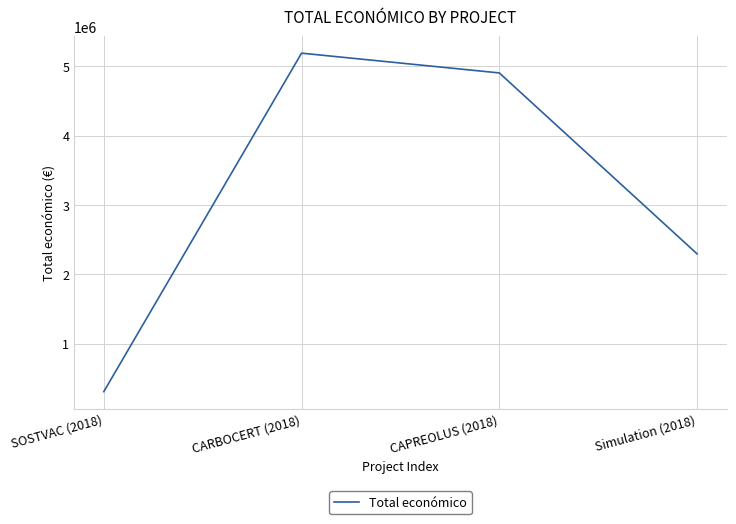

Reading left to right, transcribe all the data shown in this chart.

SOSTVAC (2018)=311553	CARBOCERT (2018)=5187255	CAPREOLUS (2018)=4902645	Simulation (2018)=2296067